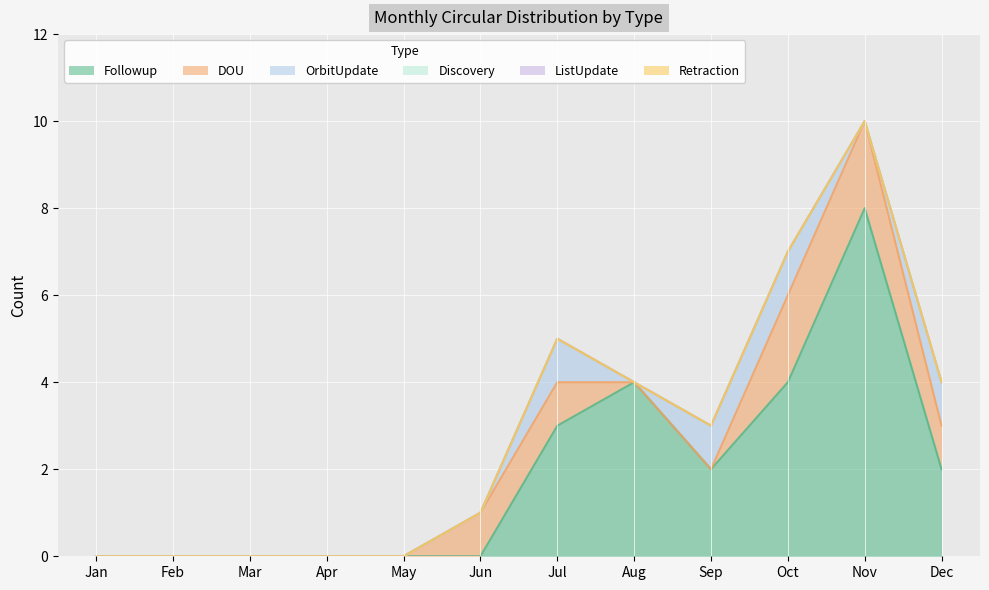

Between Jan and Jun, which is larger?

Jan